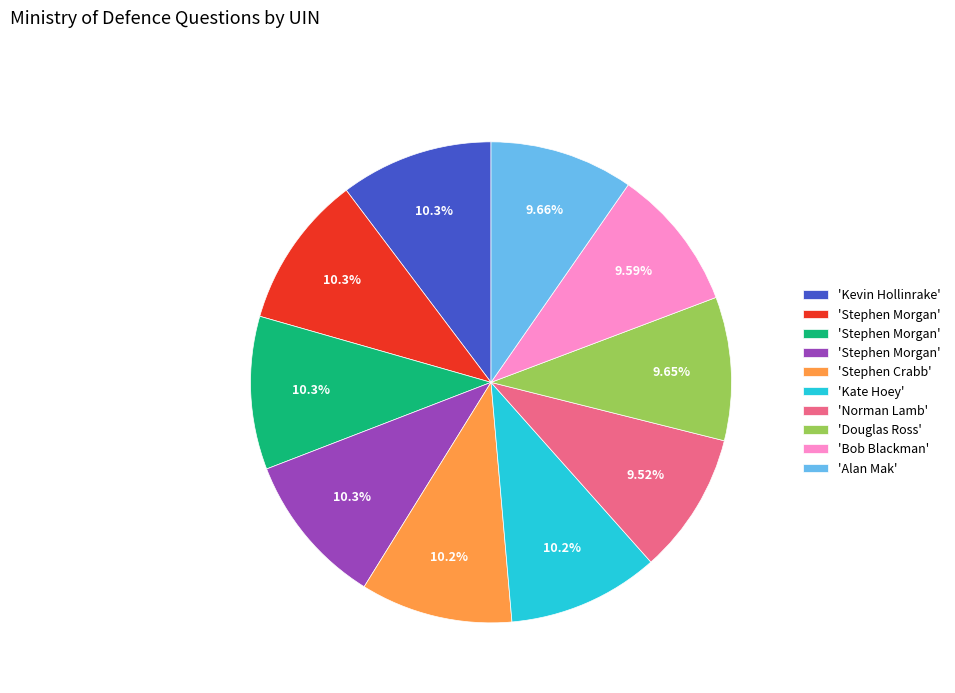

Does any single category account for the majority?

No